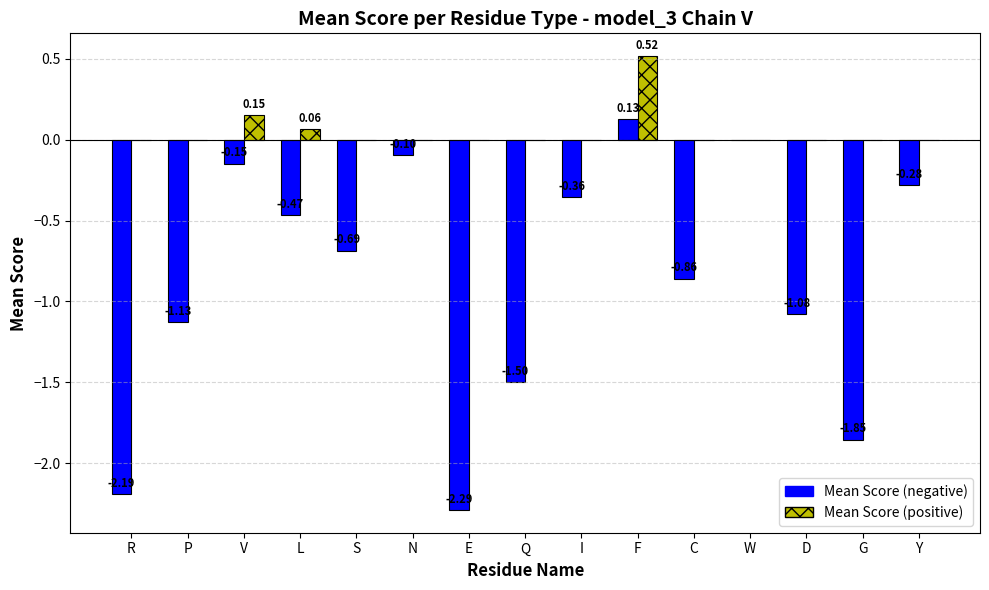

Which series has the largest total across all categories?

Mean Score (positive)